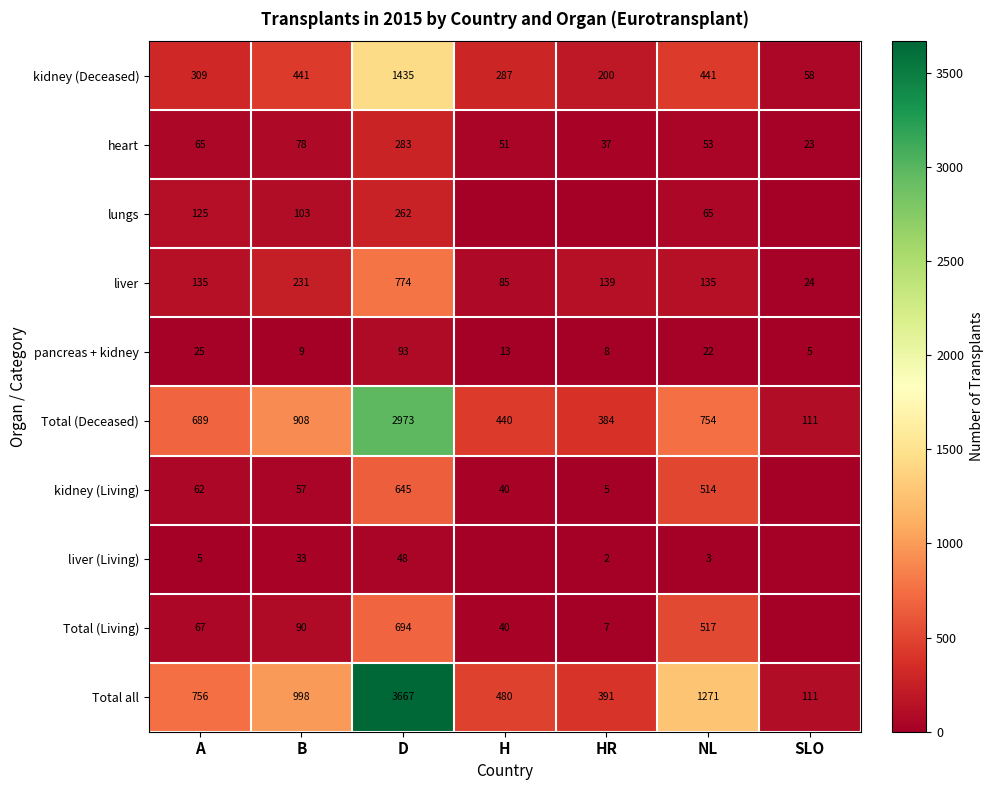

What is the sum of all kidney (Living) values?

1323